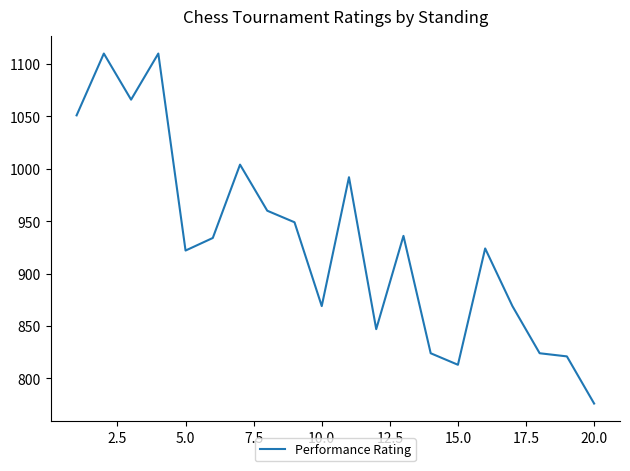

What is the maximum value shown in the chart?

1110